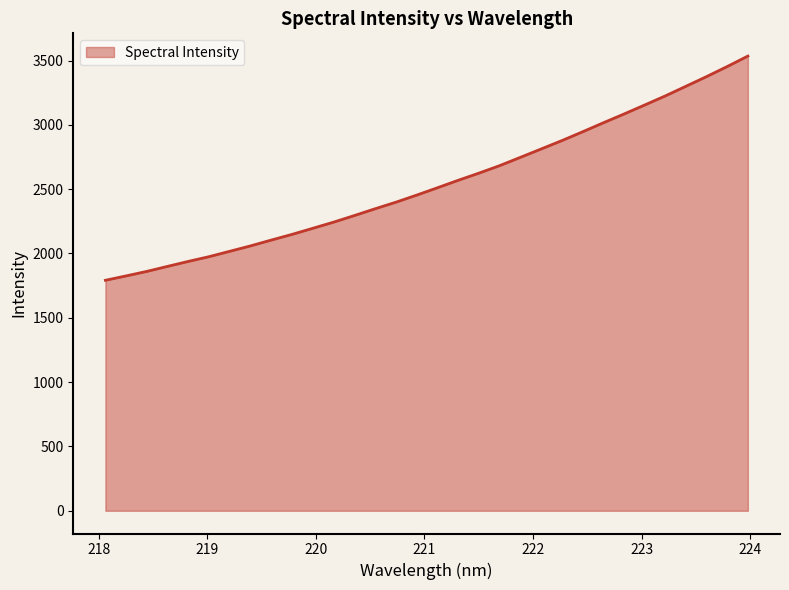

What is the smallest value displayed?

1791.7